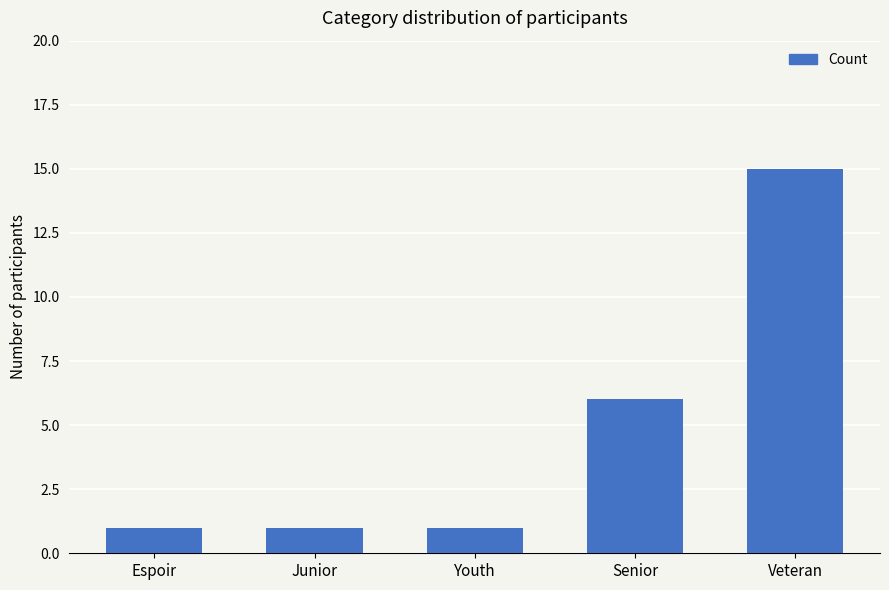

What is the difference between the values at Senior and Youth?

5